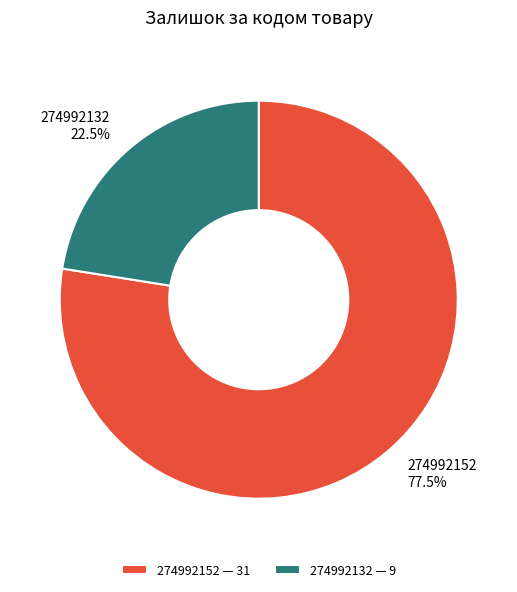

What is the majority slice?

274992152